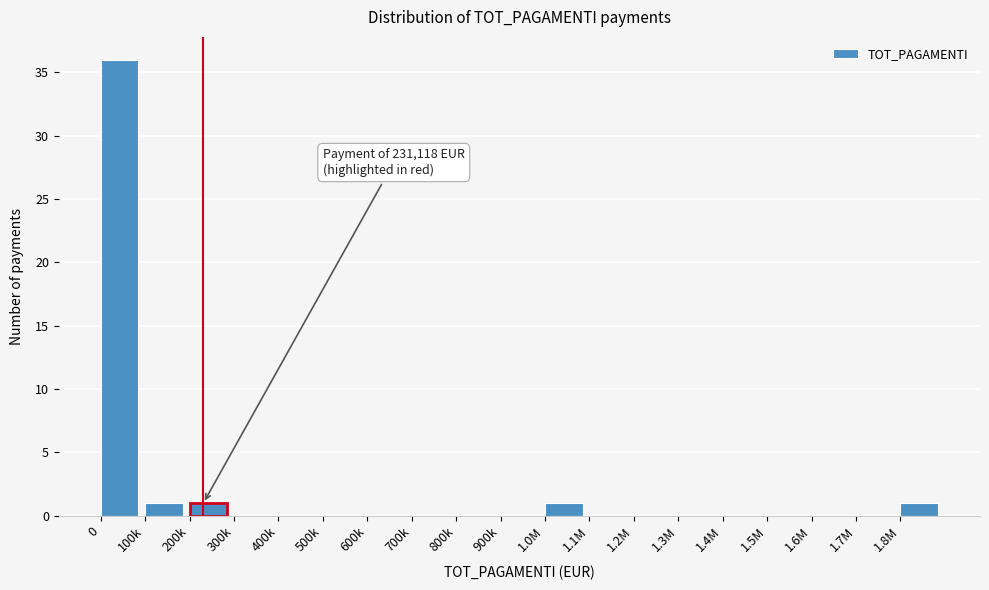

Reading left to right, list all the values displayed in this chart.

0=36	100k=1	200k=1	300k=0	400k=0	500k=0	600k=0	700k=0	800k=0	900k=0	1.0M=1	1.1M=0	1.2M=0	1.3M=0	1.4M=0	1.5M=0	1.6M=0	1.7M=0	1.8M=1